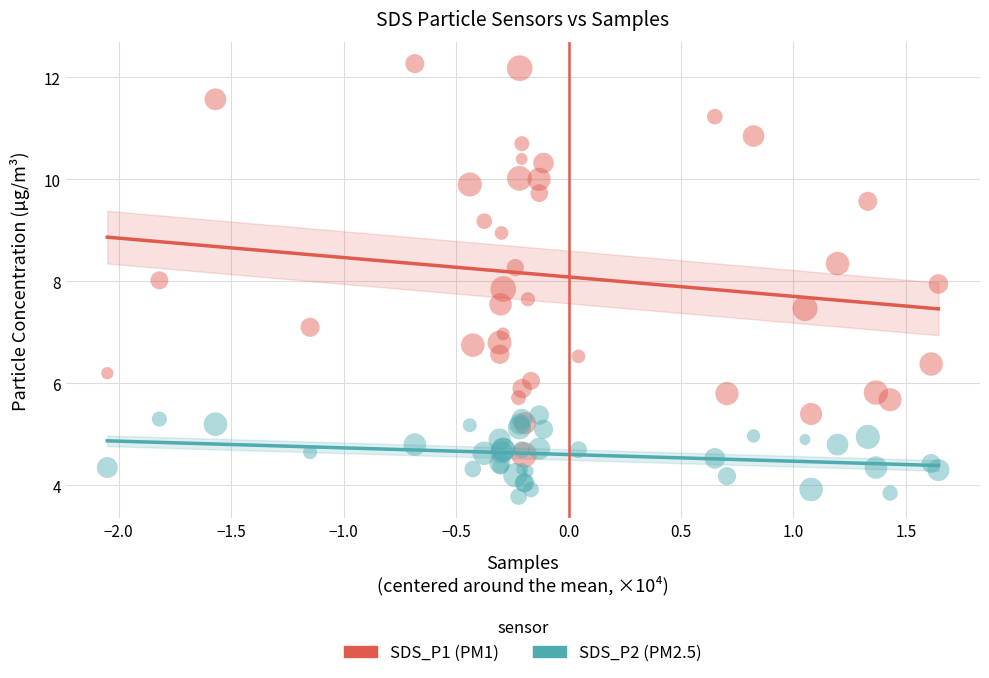

Which series has the widest spread of Y values?

SDS_P1 (PM1)